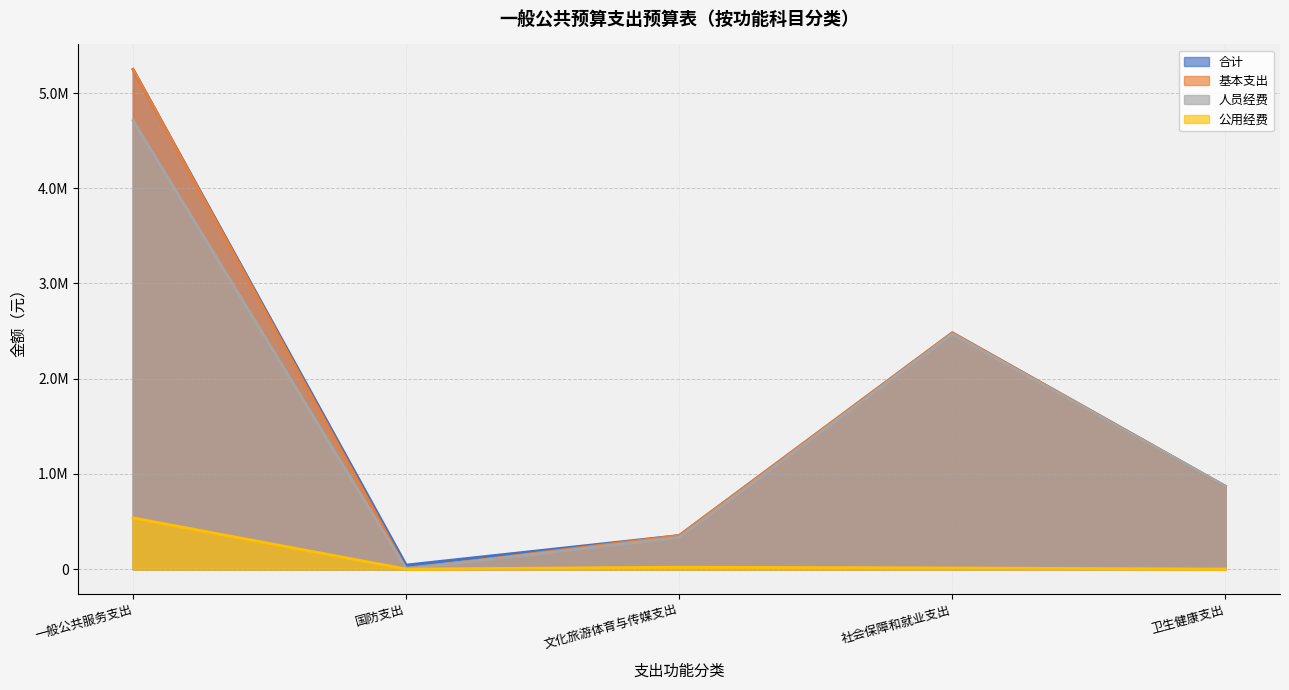

At how many categories does at least one series exceed 1129990?

2